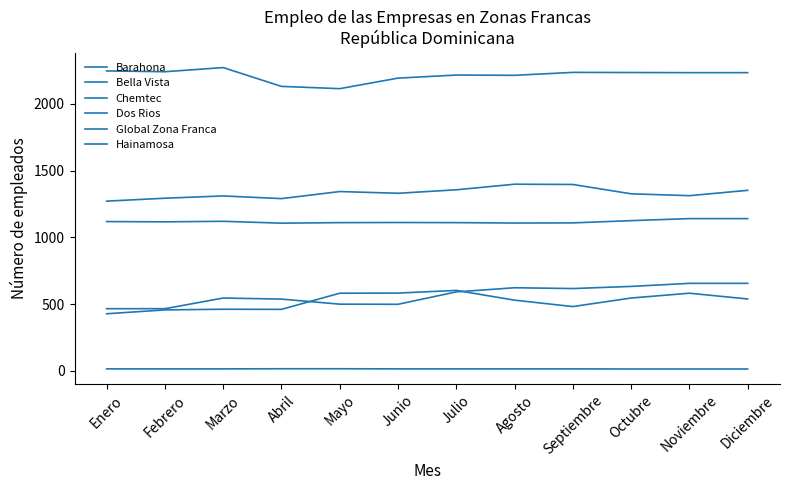

How many values in the Barahona series are below 1330?

6